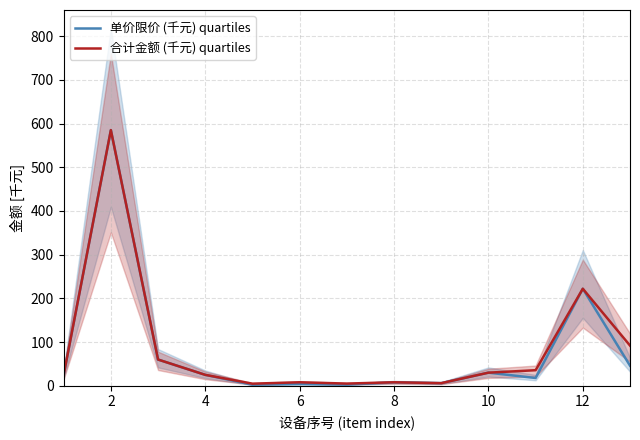

What is the highest value of the 单价限价 (千元) quartiles series?

585.0